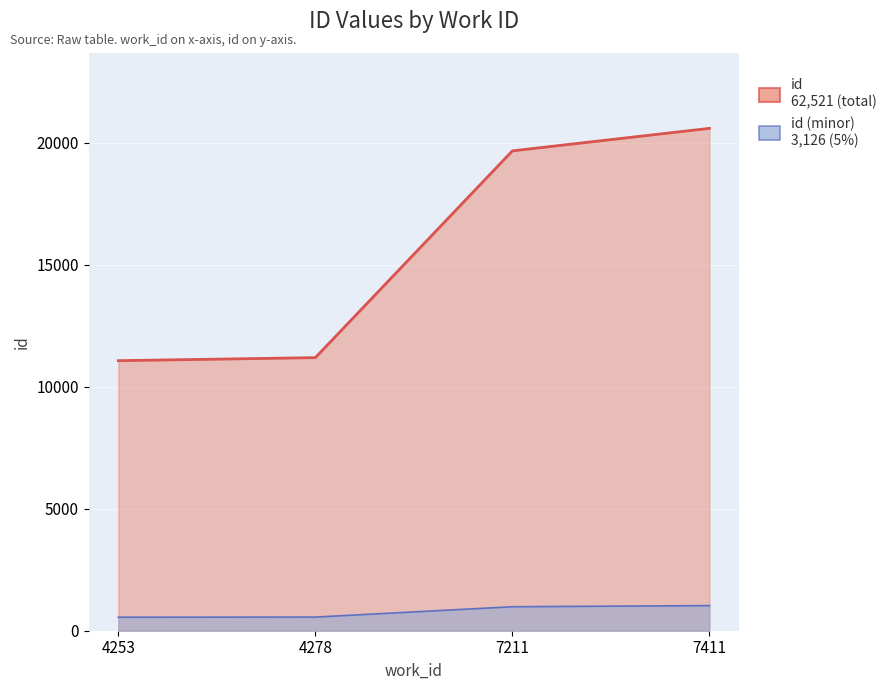

True or false: the data shows 11069 at 4253.

True